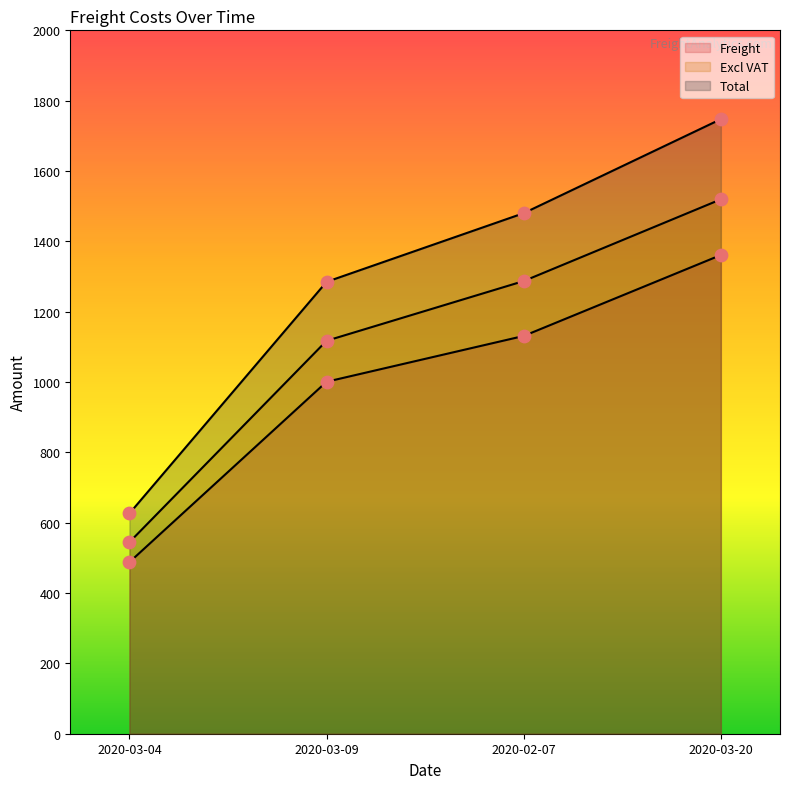

Which series reaches the minimum Y coordinate?

Freight